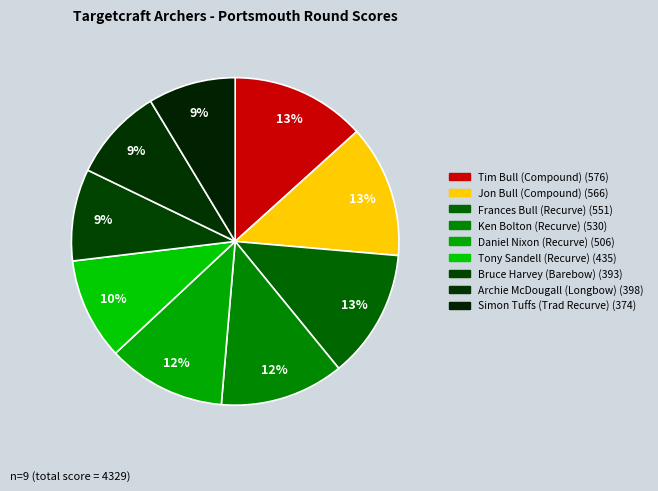

What percentage is the Simon Tuffs (Trad Recurve) slice, to the nearest percent?

9%